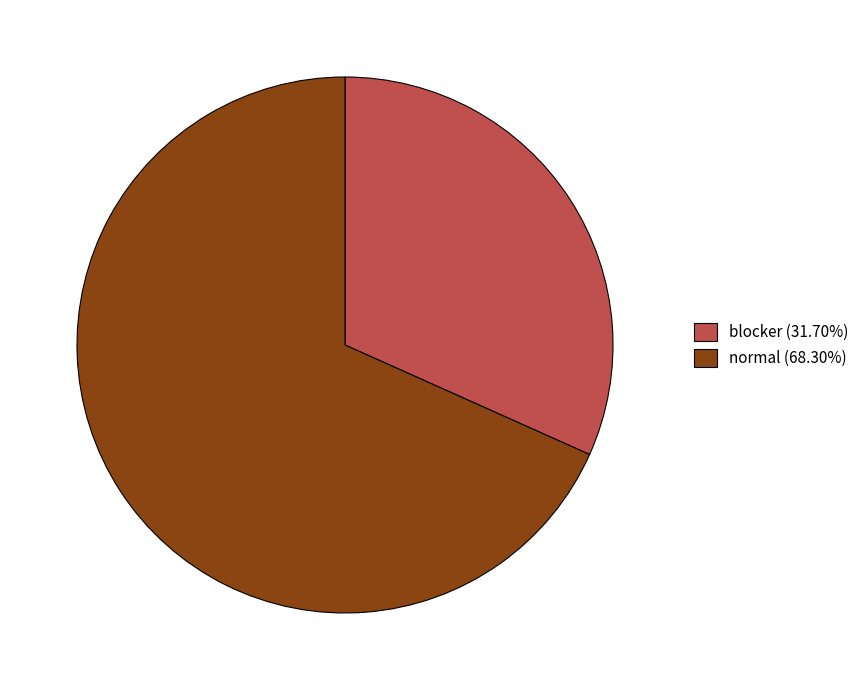

Approximately how many times larger is the value at blocker (31.70%) compared to normal (68.30%)?

0.5